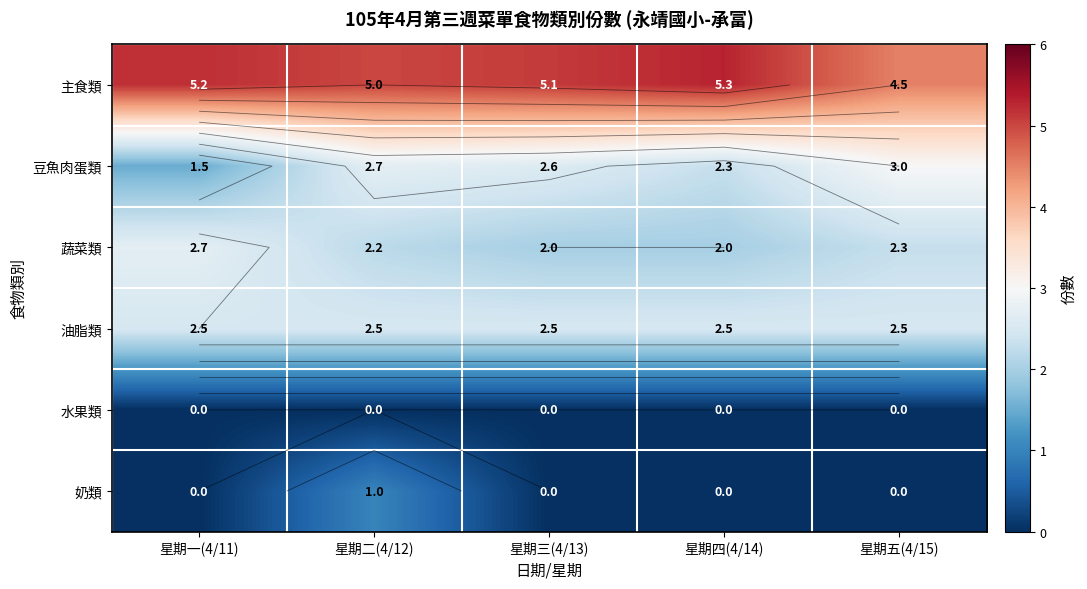

True or false: 奶類 has a value of 0.0 at 星期四(4/14).

True